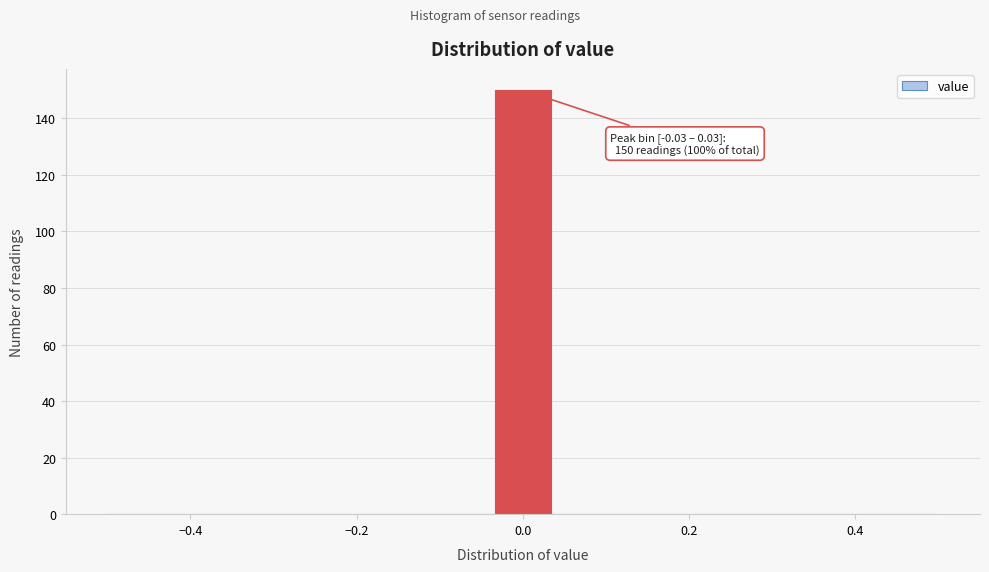

Read against the x-axis, roughly where is the centre of the tallest bar?

0.00